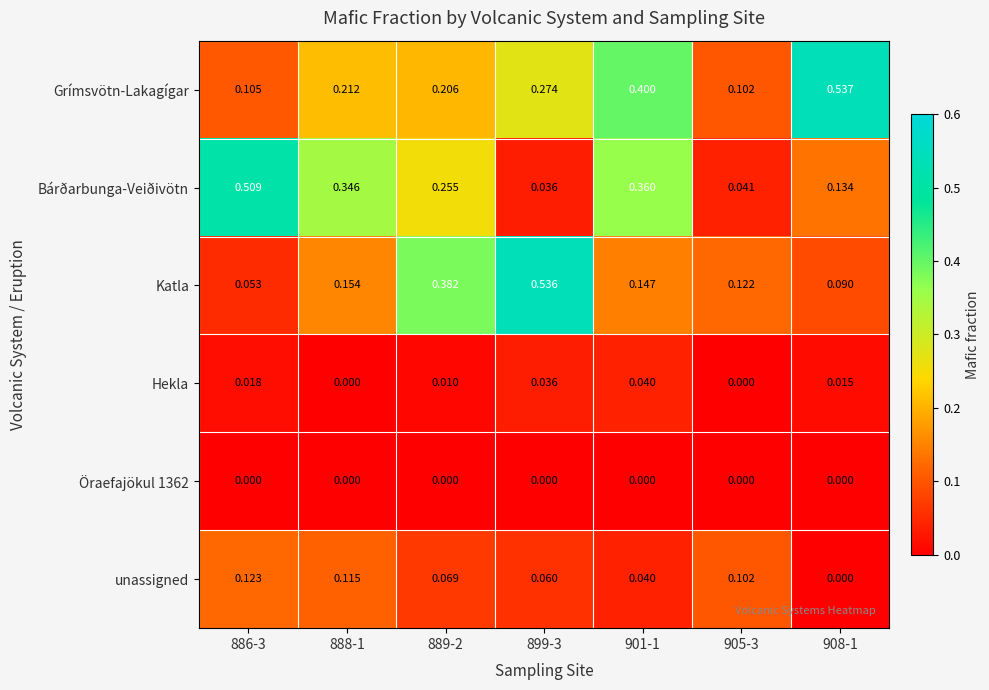

Which series has the largest total across all categories?

Grímsvötn-Lakagígar